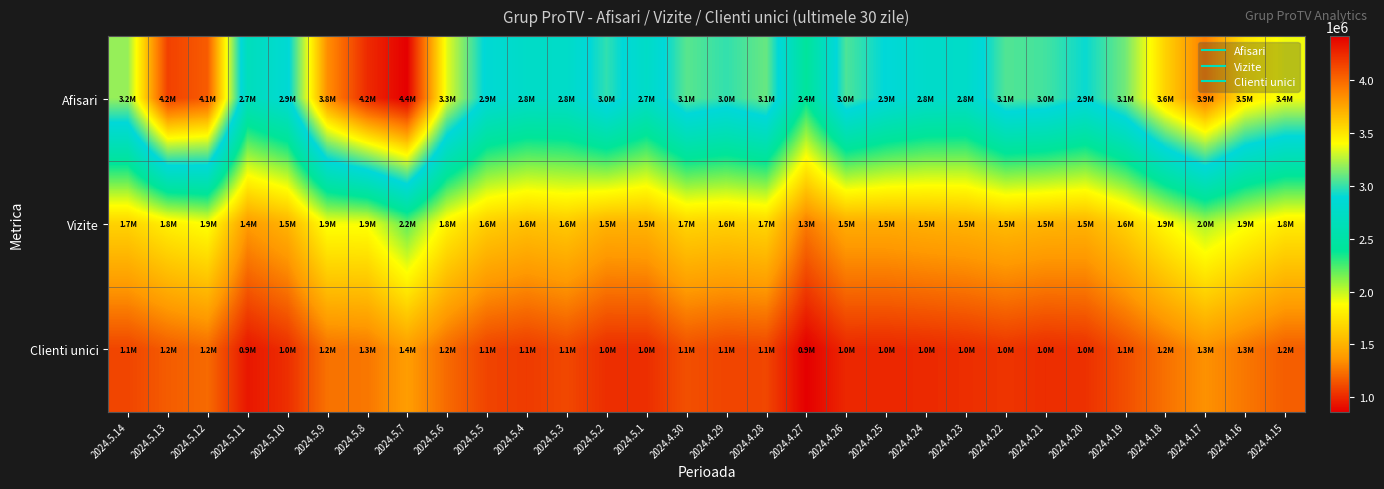

Which series has the widest spread of values?

Afisari